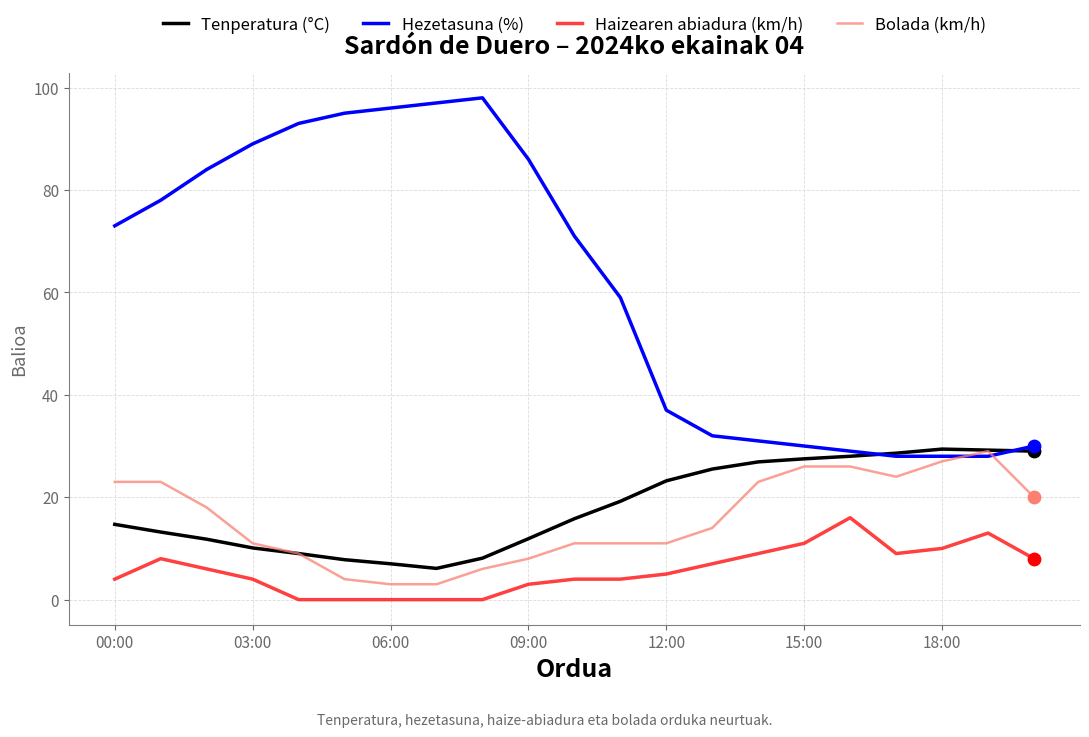

Which series has the largest total across all categories?

Hezetasuna (%)